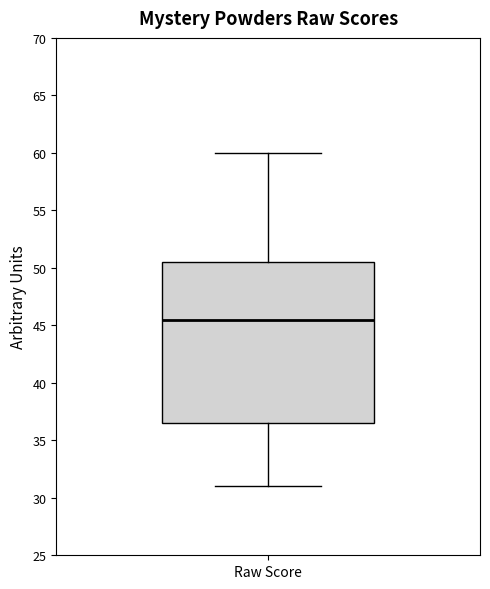

Read this box plot against the y-axis: the position of the median line, the range covered by the box, and the ends of both whiskers. The values are not printed on the chart, so give them approximately, as read against the axis.

median 45.5, box 36.5 to 50.5, whiskers 31.0 to 60.0